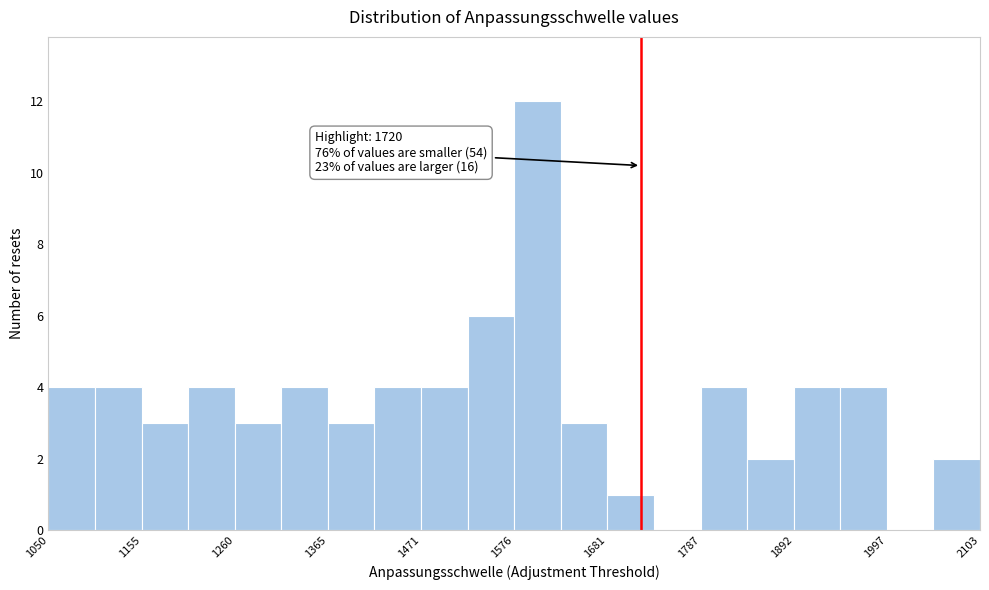

Around what value on the x-axis is the tallest bar? Give the approximate position of its centre, as read against the axis.

1600